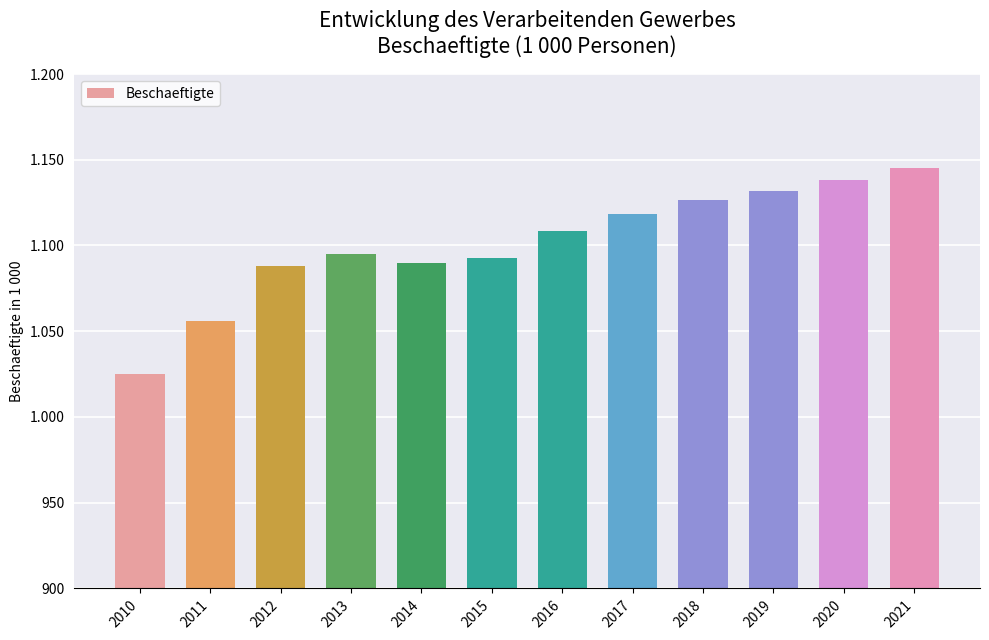

Does the chart contain stacked bars?

No